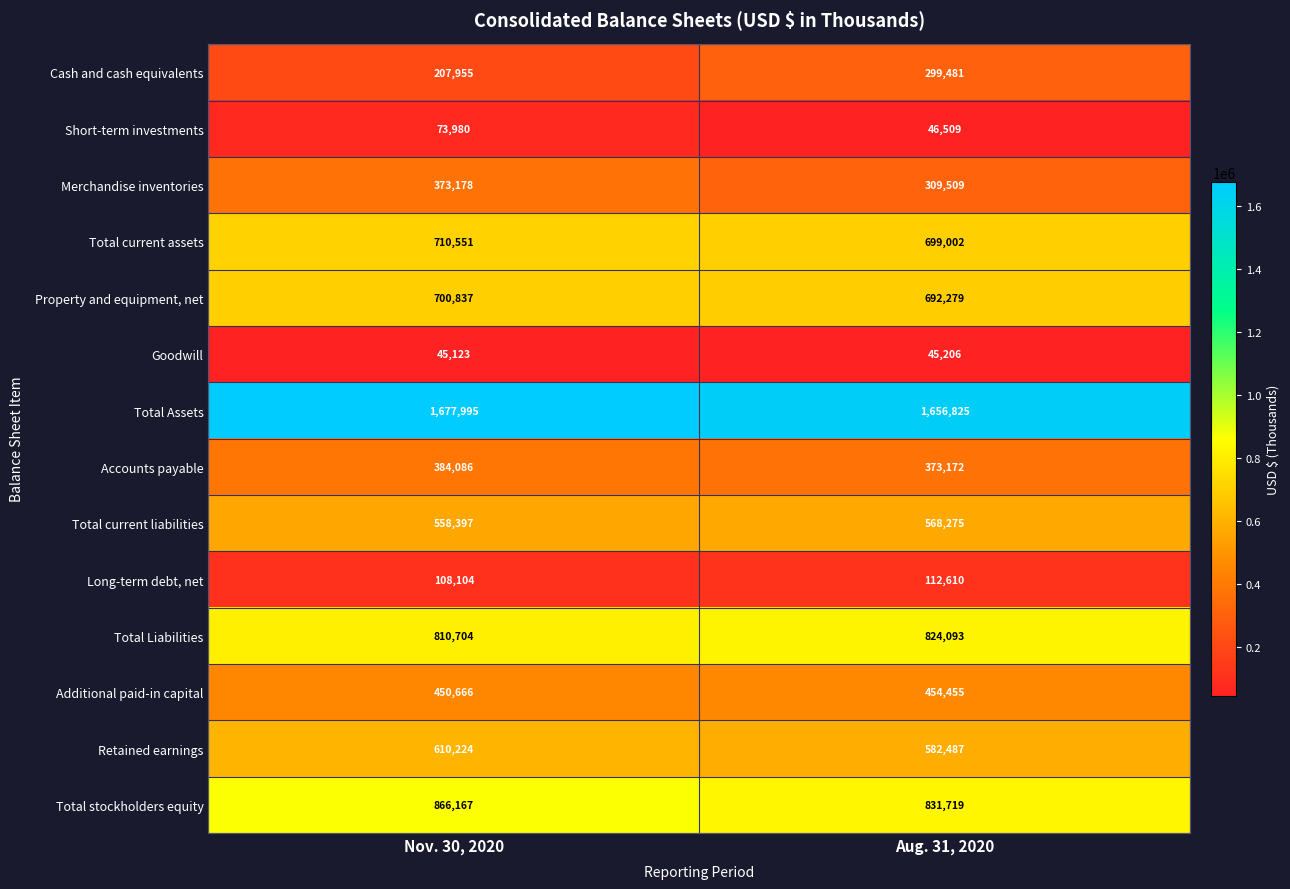

What is the maximum value for Merchandise inventories?

373178